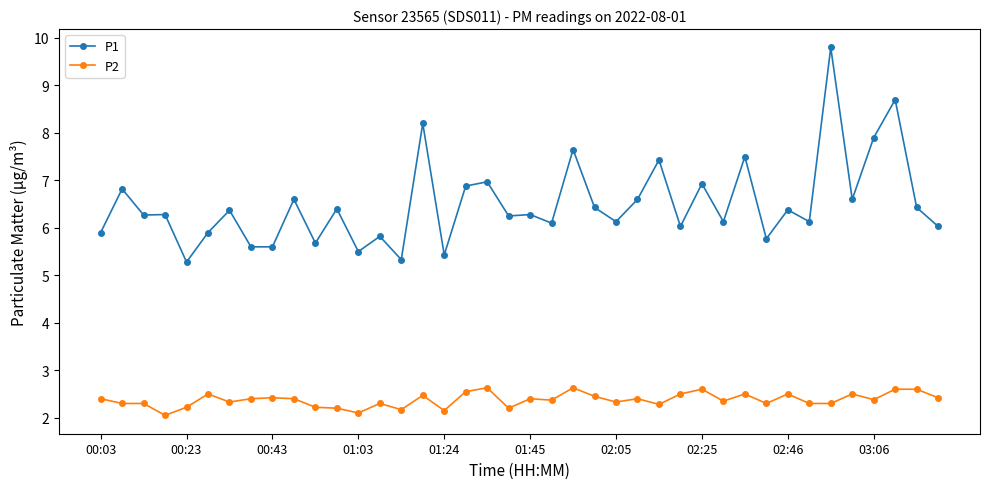

How many lines are shown in the chart?

2